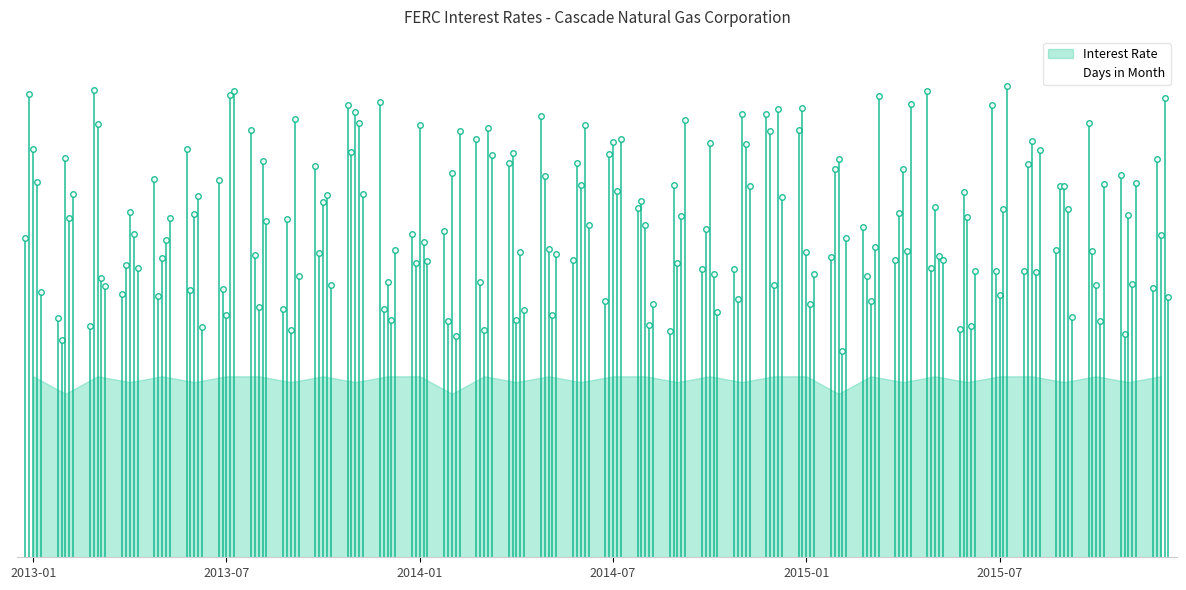

Does the chart display data point markers on the line(s)?

No